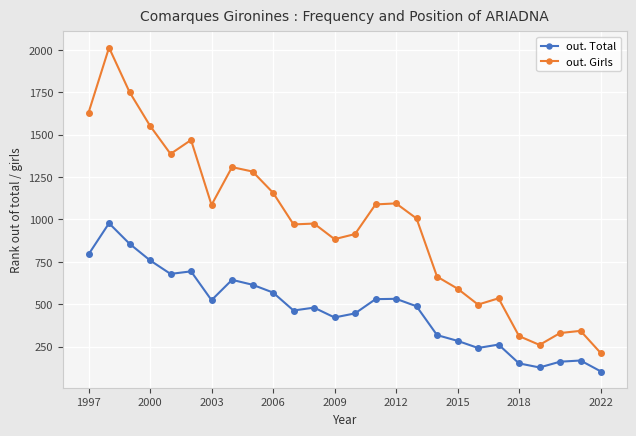

Which series has the largest total across all categories?

out. Girls